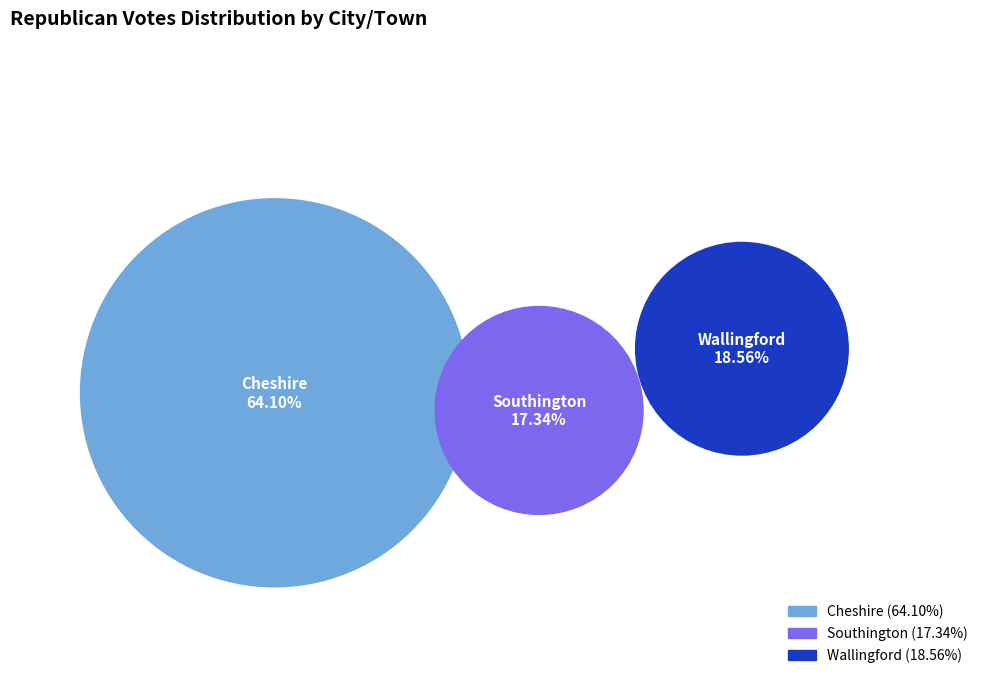

Which slice is the smallest?

Southington